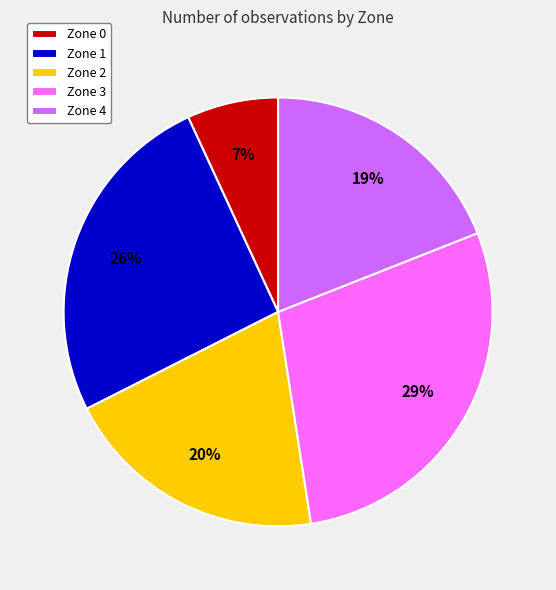

To the nearest percent, what portion does Zone 2 represent?

20%